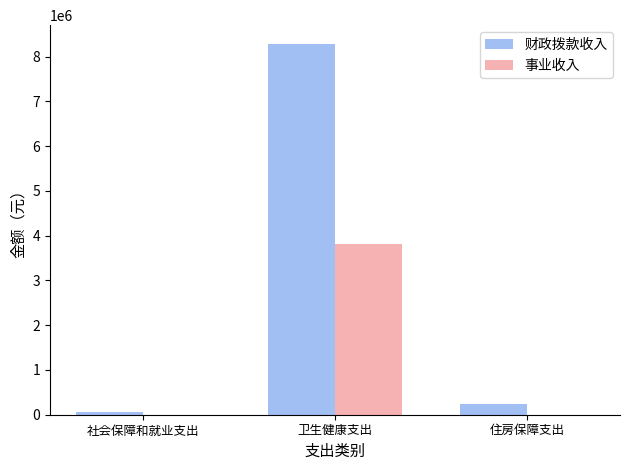

Which label corresponds to the largest value in the chart?

卫生健康支出